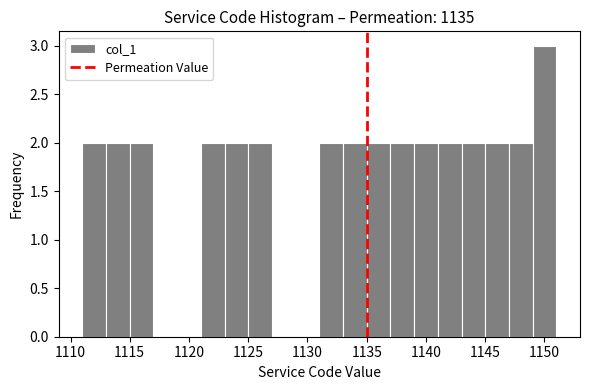

How tall is the bar that spans 1133 to 1135 on the x-axis? The values are not printed on the chart, so give them approximately, as read against the axis.

2